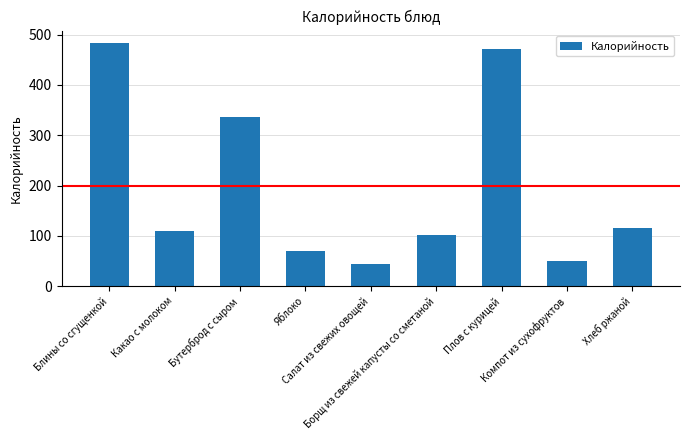

Rank the categories by value from highest to lowest.

Блины со сгущенкой, Плов с курицей, Бутерброд с сыром, Хлеб ржаной, Какао с молоком, Борщ из свежей капусты со сметаной, Яблоко, Компот из сухофруктов, Салат из свежих овощей